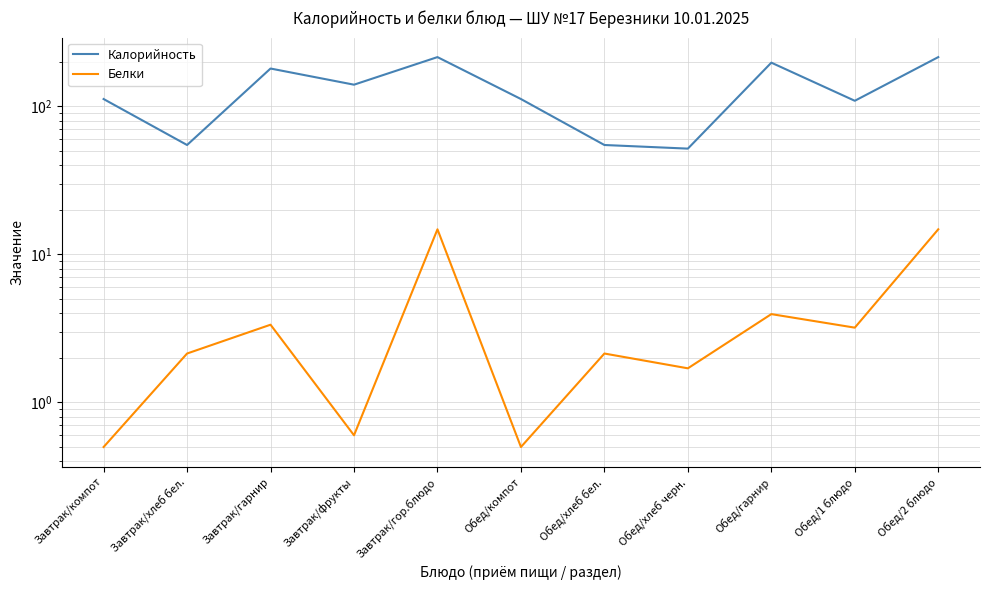

Is this an area chart (filled region under the line)?

No